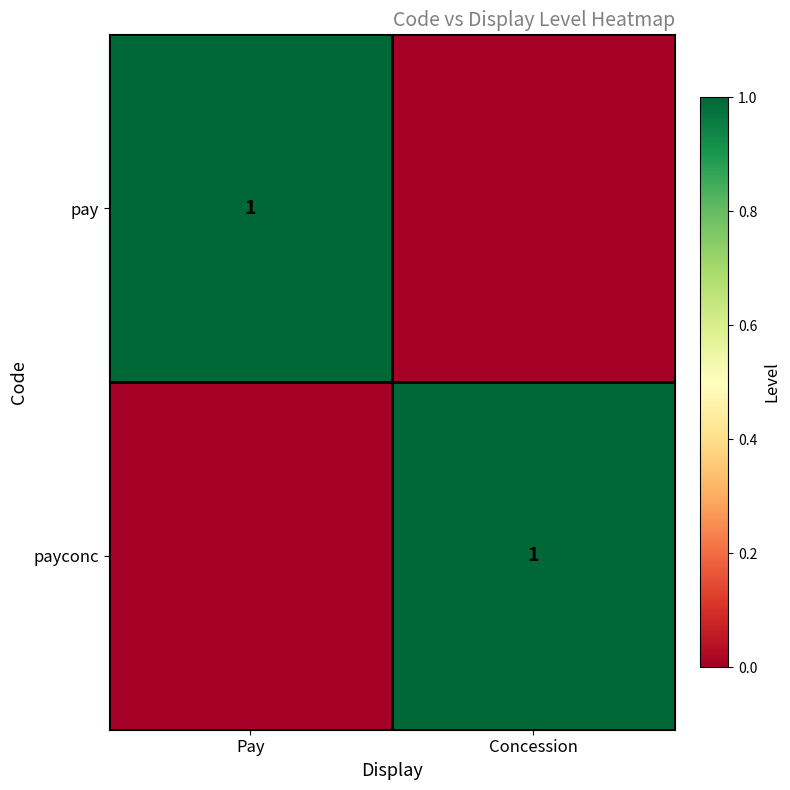

The pay series shows 1 at Pay. True or false?

True